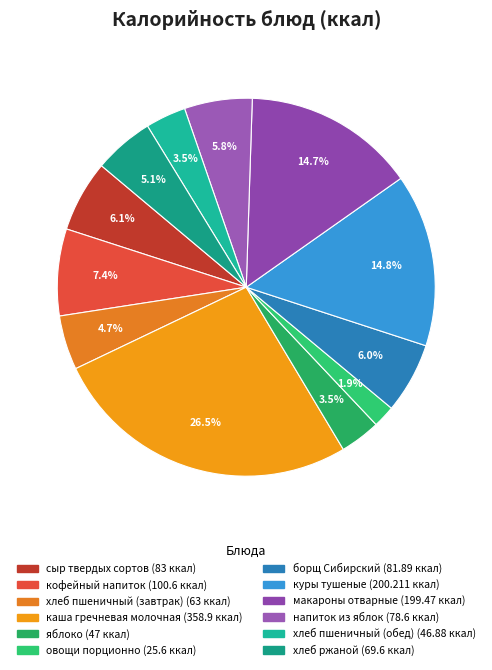

To the nearest percent, what is the combined percentage of яблоко and хлеб пшеничный (обед)?

7%